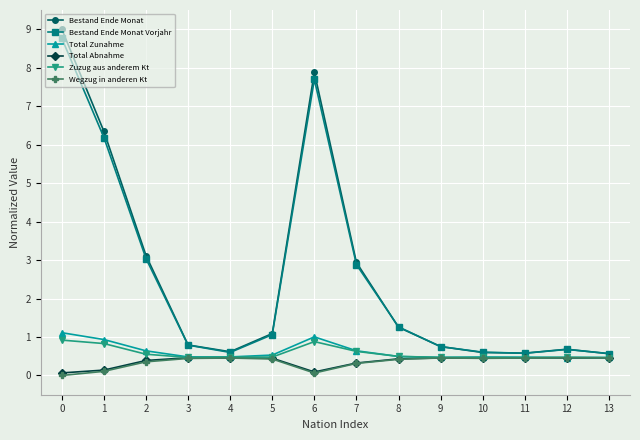

What is the difference between the maximum and minimum values in the Total Zunahme series?

0.6